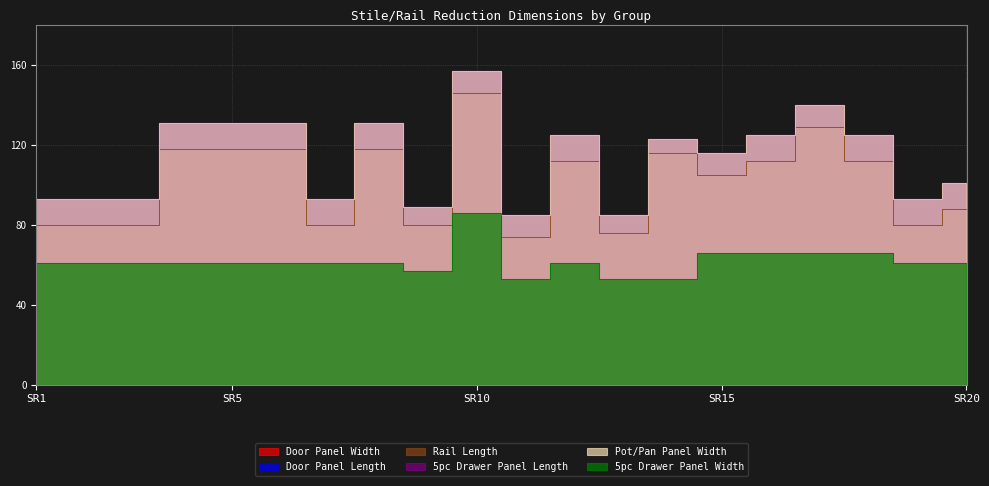

How many data points in 5pc Drawer Panel Width are above 61?

5